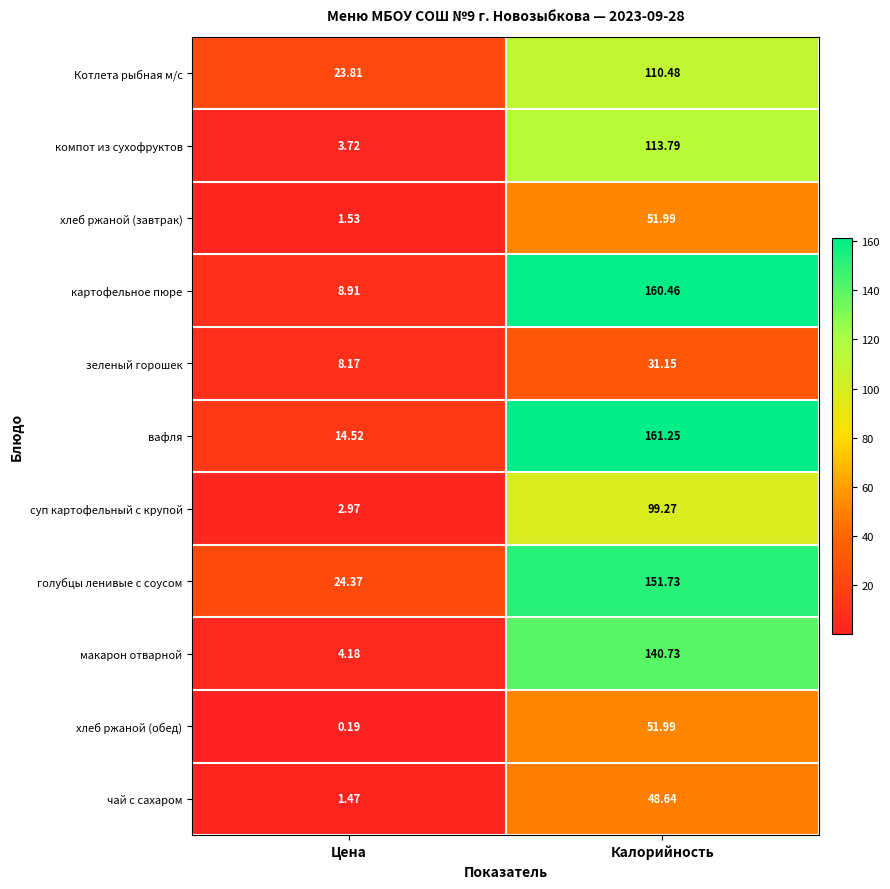

Which label corresponds to the largest value in the chart?

Калорийность